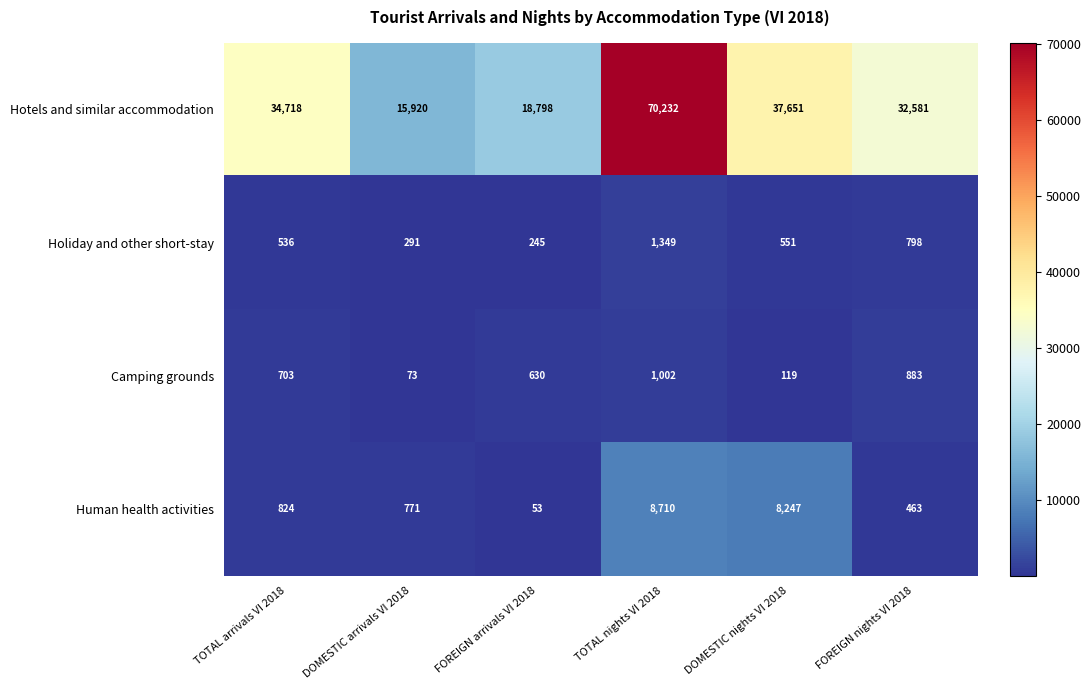

Which series has the largest total across all categories?

Hotels and similar accommodation